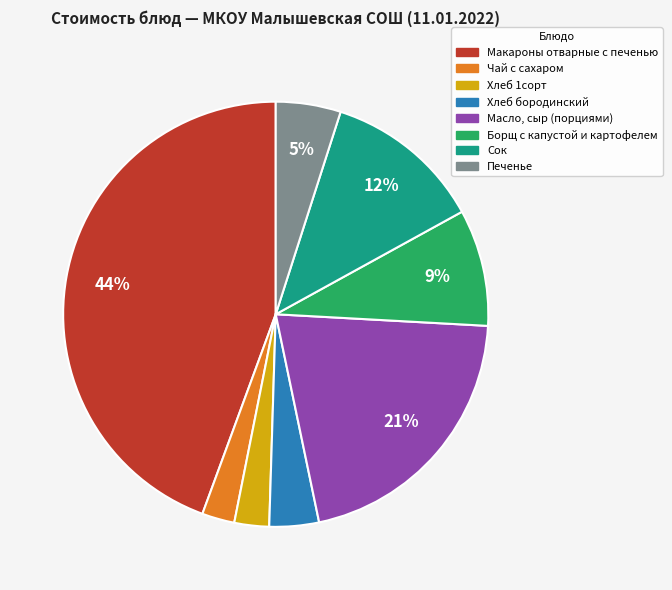

Is the sum of Макароны отварные с печенью and Борщ с капустой и картофелем greater than half?

Yes